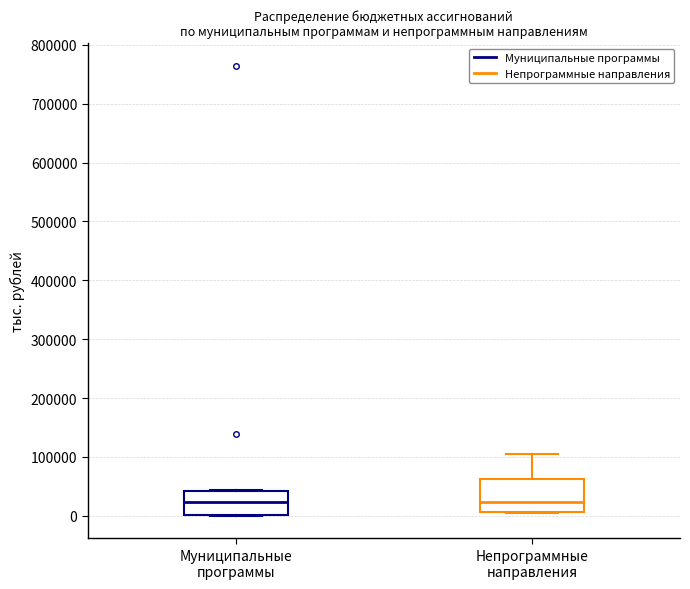

Reading left to right, transcribe this box plot: for each box, give where its median line is, the range the box spans, and where its two whiskers end, as read against the y-axis. The values are not printed on the chart, so give them approximately, as read against the axis.

Муниципальные программы: median 20000, box 0 to 40000, whiskers 0 to 40000
Непрограммные направления: median 20000, box 10000 to 60000, whiskers 0 to 110000